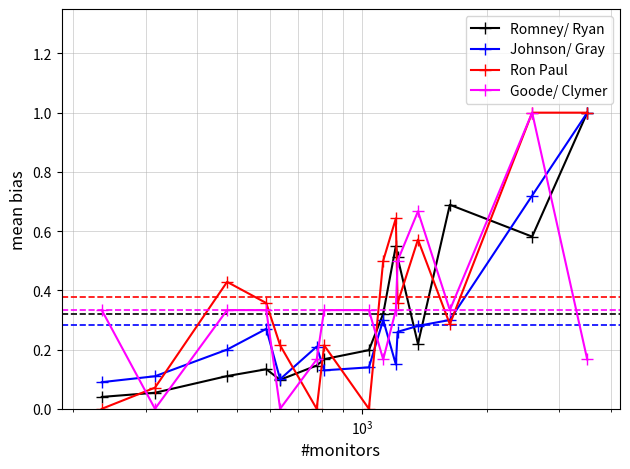

How many lines are shown in the chart?

4